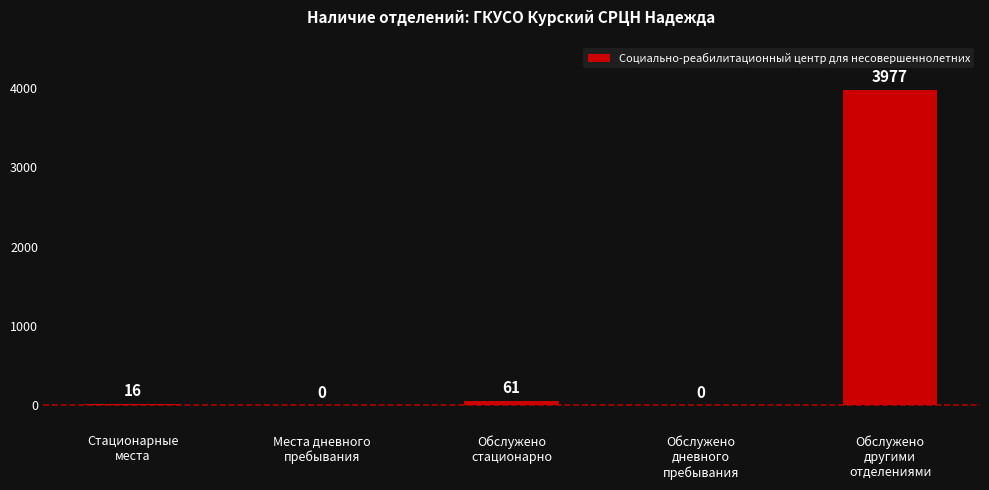

Reading left to right, extract all data points from this chart.

Стационарные
места=16	Места дневного
пребывания=0	Обслужено
стационарно=61	Обслужено
дневного
пребывания=0	Обслужено
другими
отделениями=3977